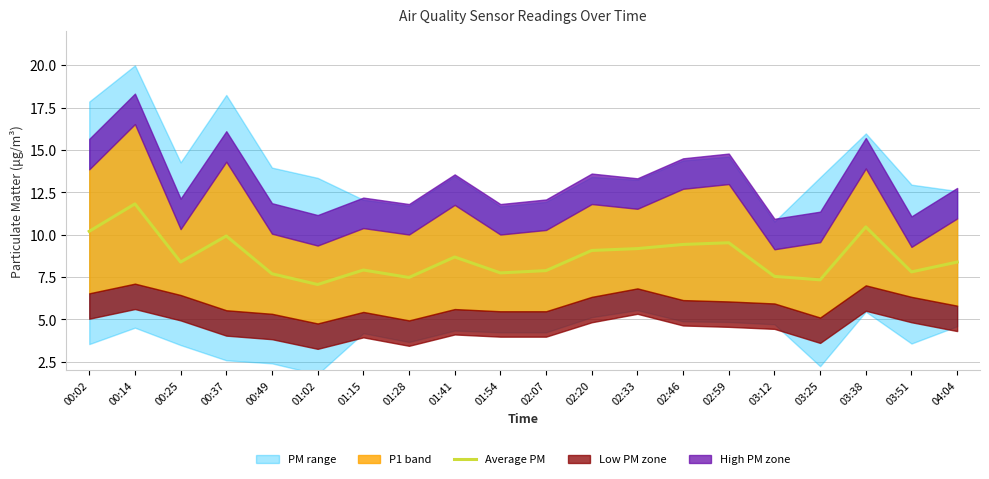

Rank the categories by value from lowest to highest.

01:02, 03:25, 01:28, 03:12, 00:49, 01:54, 03:51, 02:07, 01:15, 00:25, 04:04, 01:41, 02:20, 02:33, 02:46, 02:59, 00:37, 00:02, 03:38, 00:14